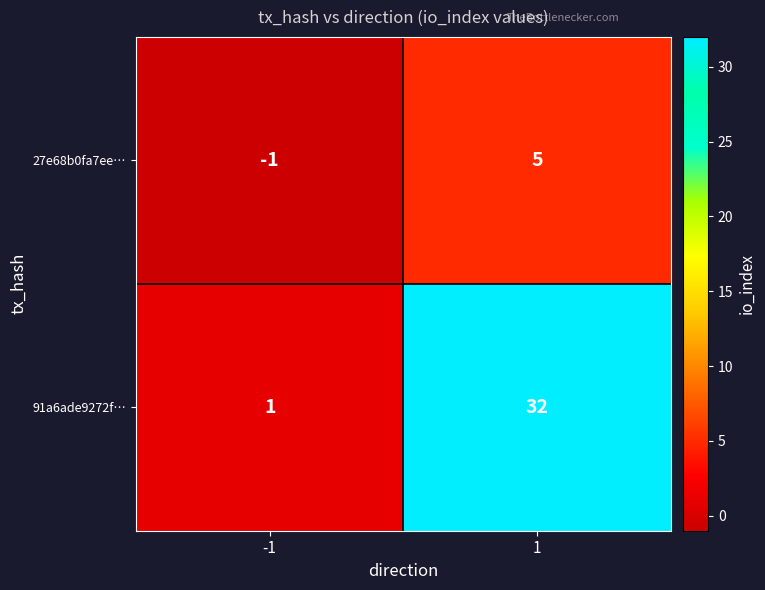

At 1, list the series in order from smallest to largest.

27e68b0fa7ee…, 91a6ade9272f…